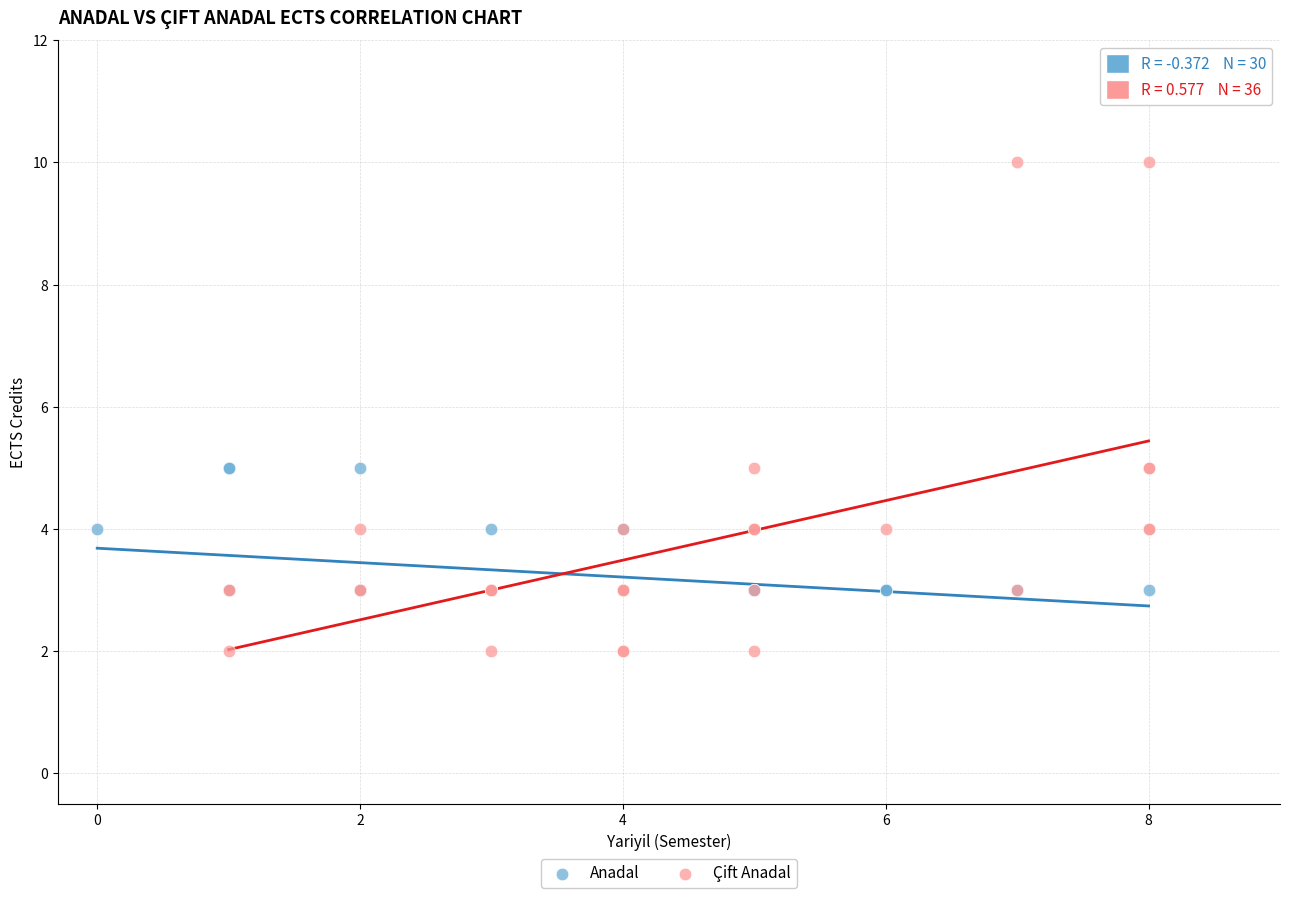

Which series contains the lowest Y value?

Çift Anadal